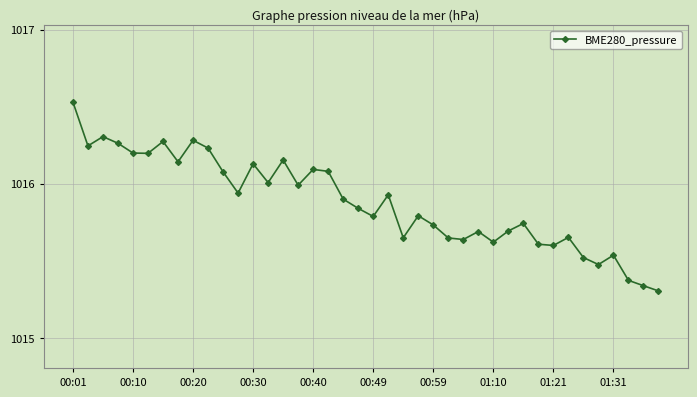

True or false: there are more than 0 points higher than both neighbors.

True